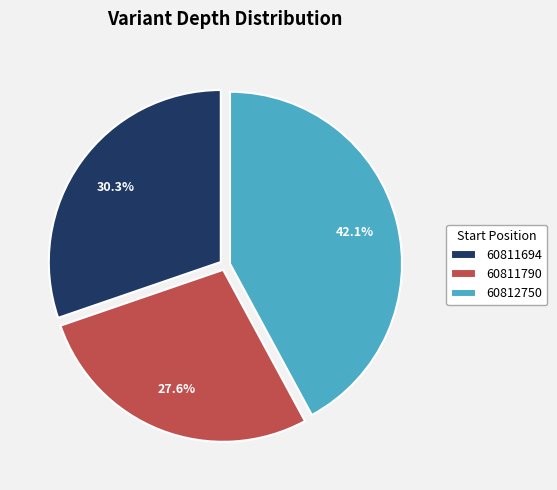

What percentage is NOT represented by 60811694?

69.7%